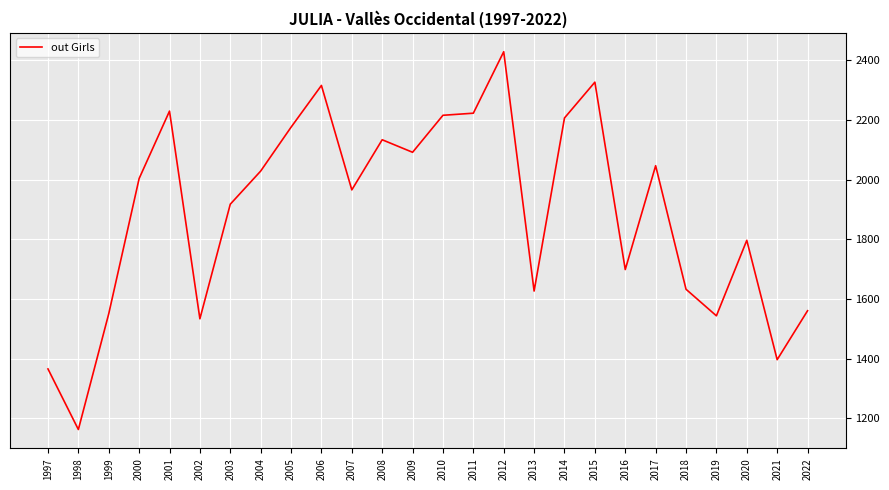

What is the approximate value at 2014?

2207